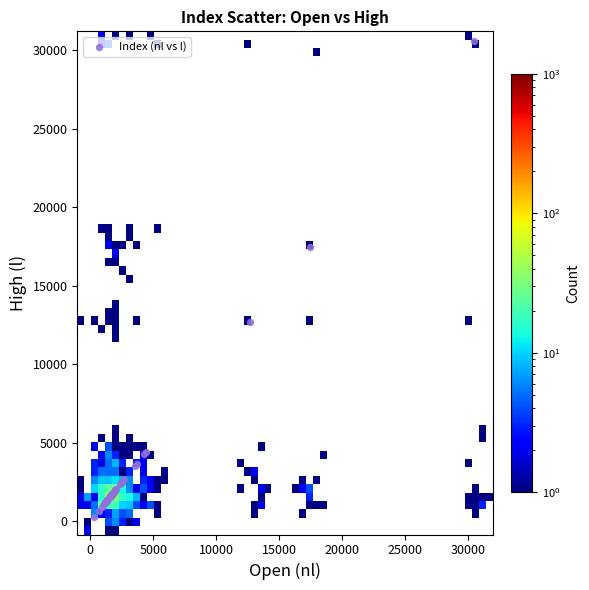

What Y value in the scatter plot is closest to 15450?

17486.5